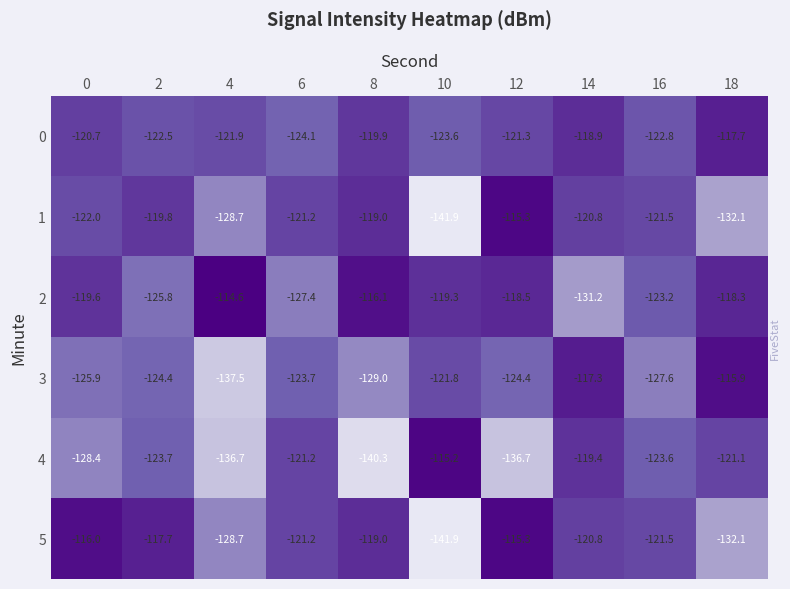

What is the total value across all series at 6?

-738.9